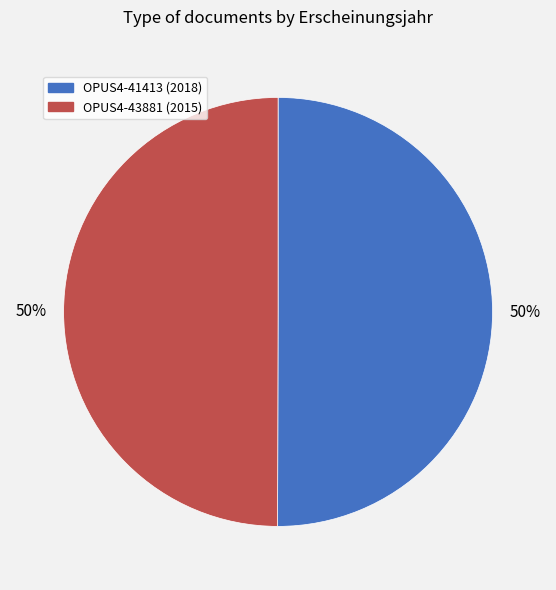

True or false: OPUS4-41413 accounts for 50% of the total.

True